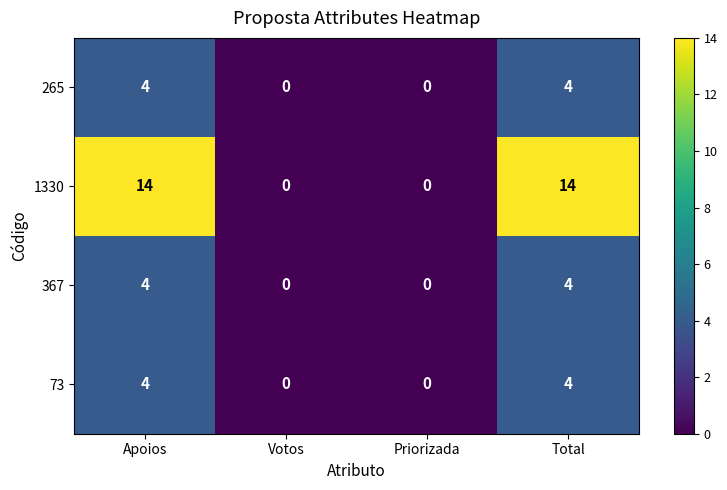

What is the average value of the 1330 series?

7